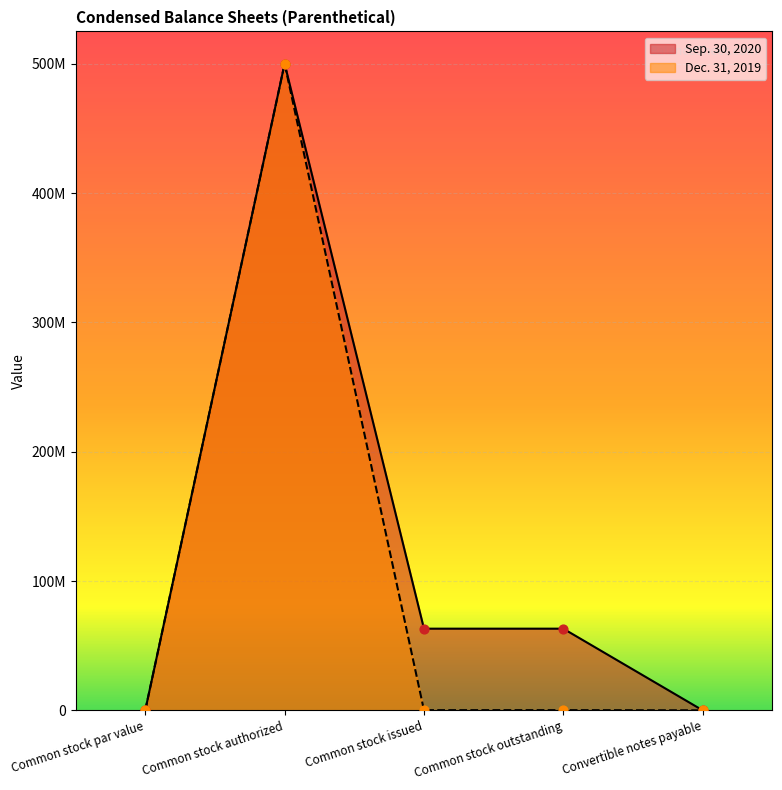

What are all the series names shown in the legend?

Sep. 30, 2020, Dec. 31, 2019